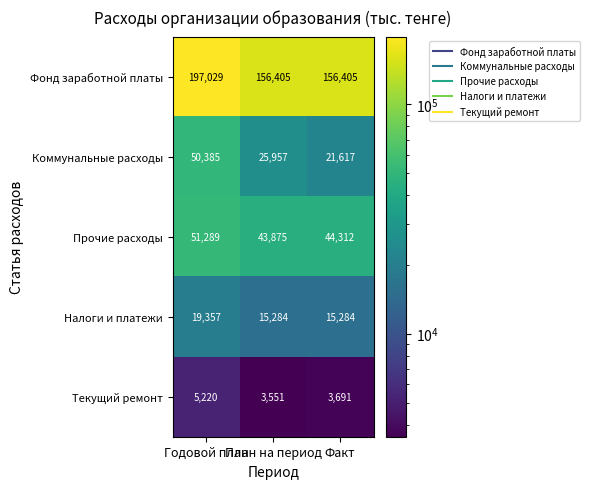

Which label corresponds to the smallest value in the chart?

План на период